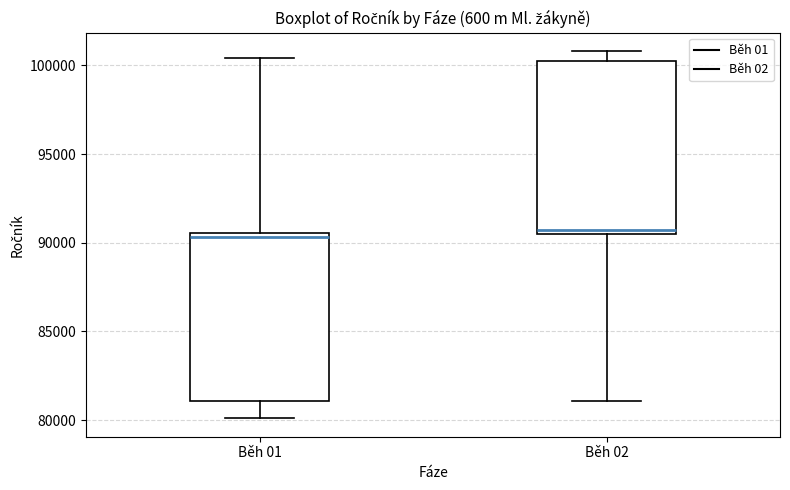

Where is the lower edge of the box for Běh 01 on the y-axis? The values are not printed on the chart, so give them approximately, as read against the axis.

81000